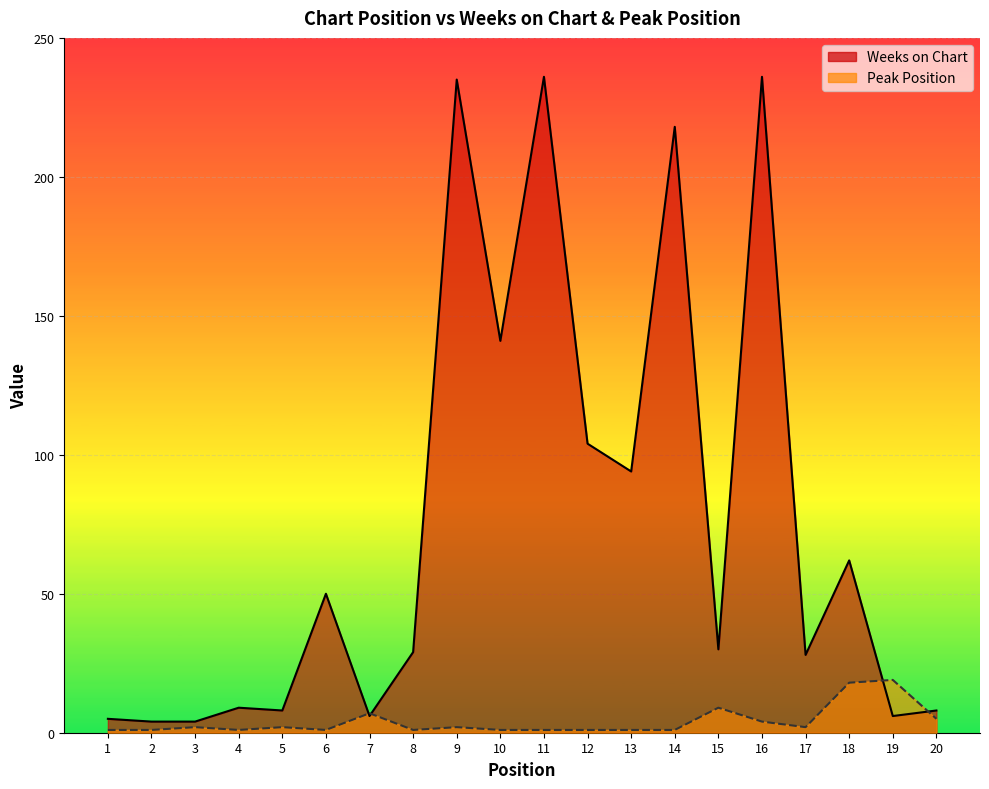

What is the minimum value shown in the chart?

1